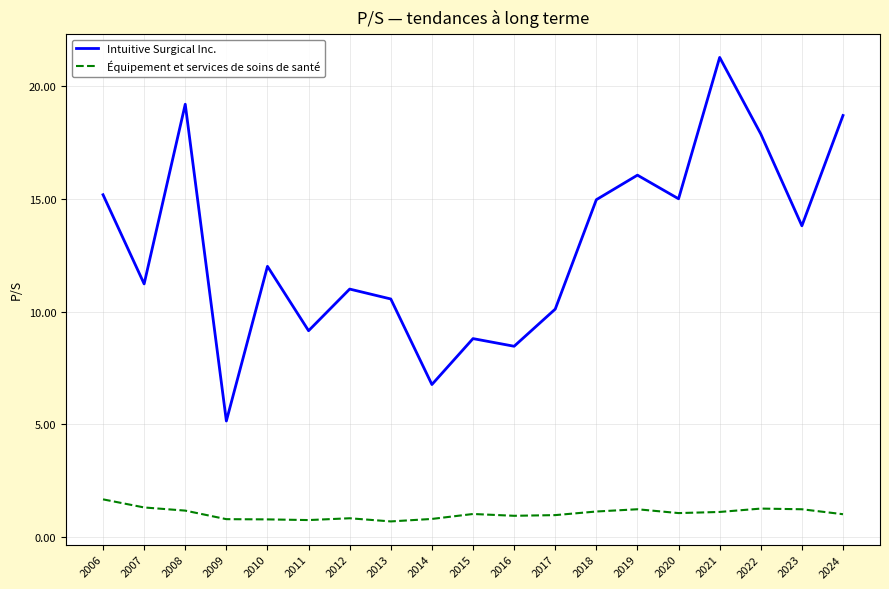

At which category is the sum across all series the highest?

2021